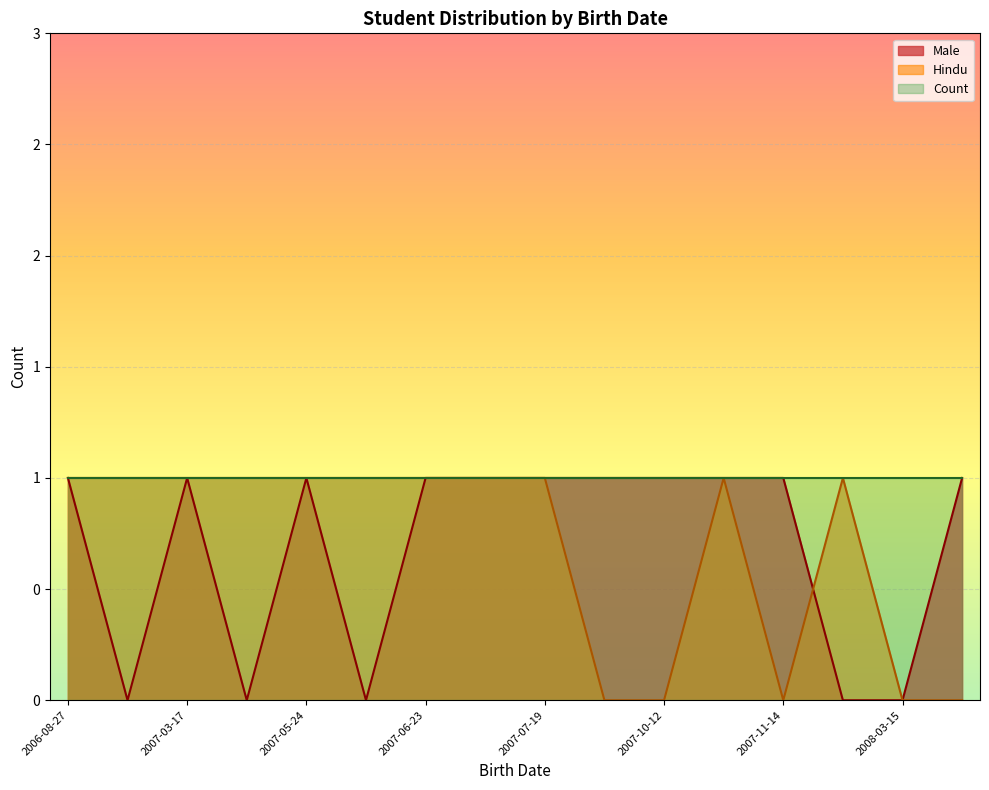

How many lines are shown in the chart?

3